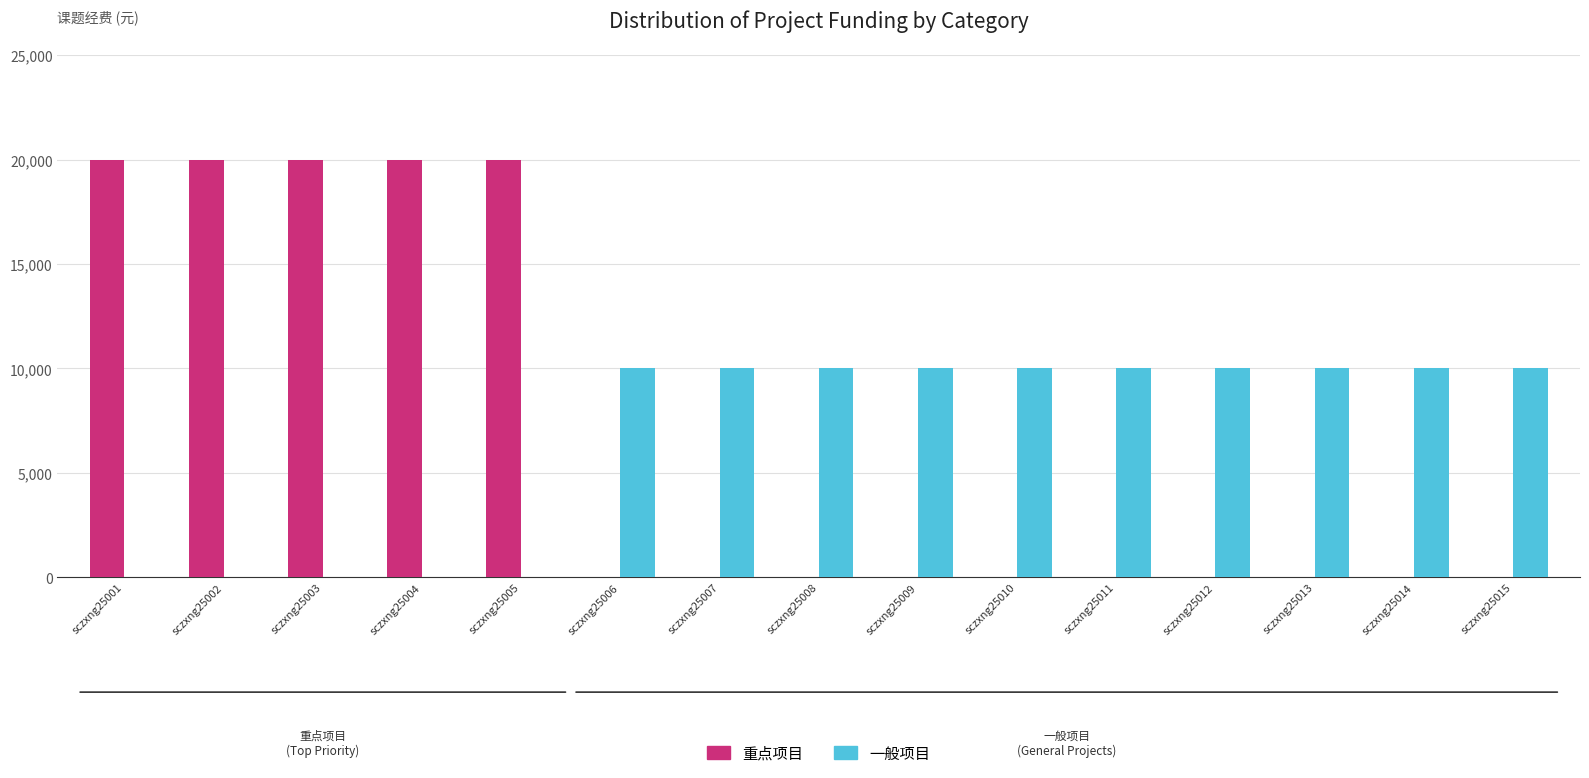

Reading left to right, extract all data points from this chart.

重点项目: 20000	20000	20000	20000	20000	0	0	0	0	0	0	0	0	0	0
一般项目: 0	0	0	0	0	10000	10000	10000	10000	10000	10000	10000	10000	10000	10000